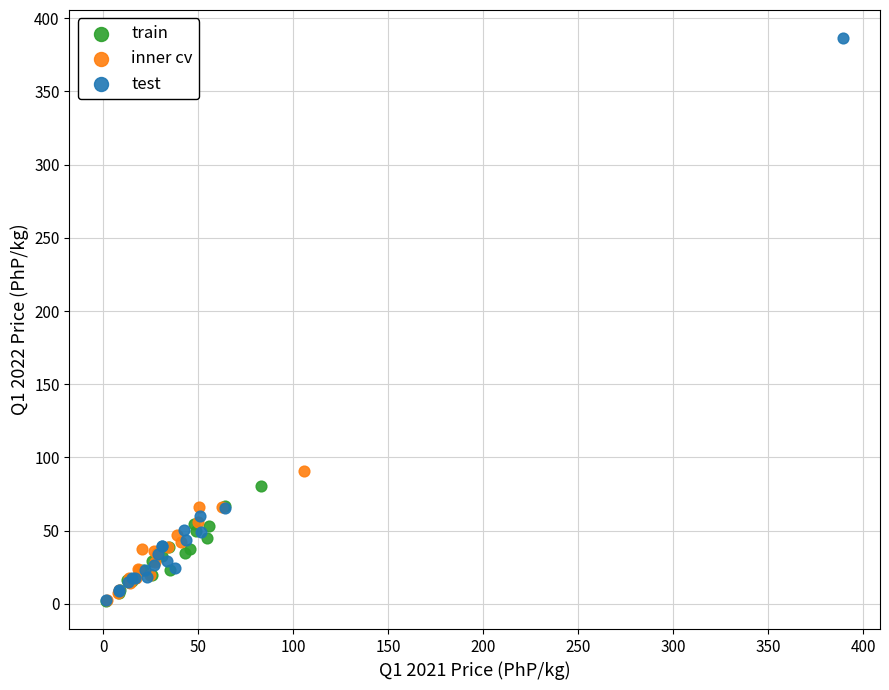

Which series contains the highest Y value?

test